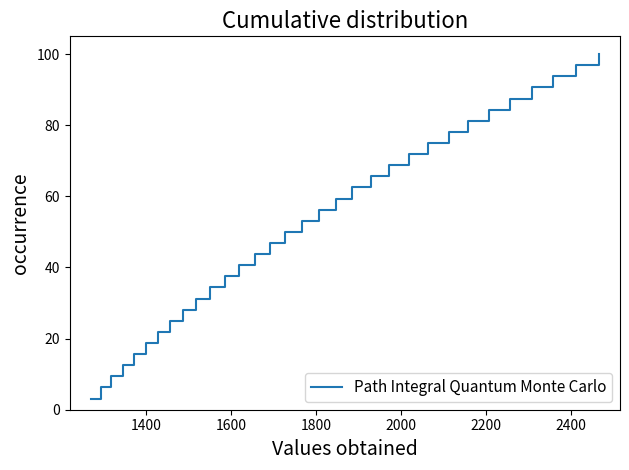

What is the difference between the maximum and minimum values?

96.9